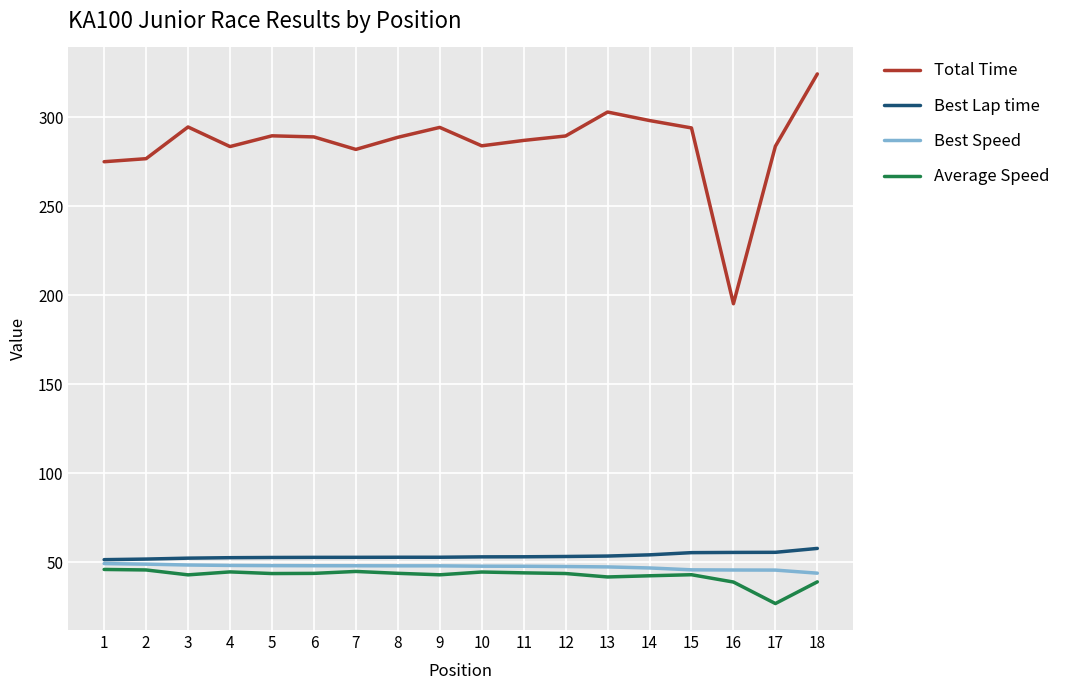

Does the chart have visible grid lines?

Yes